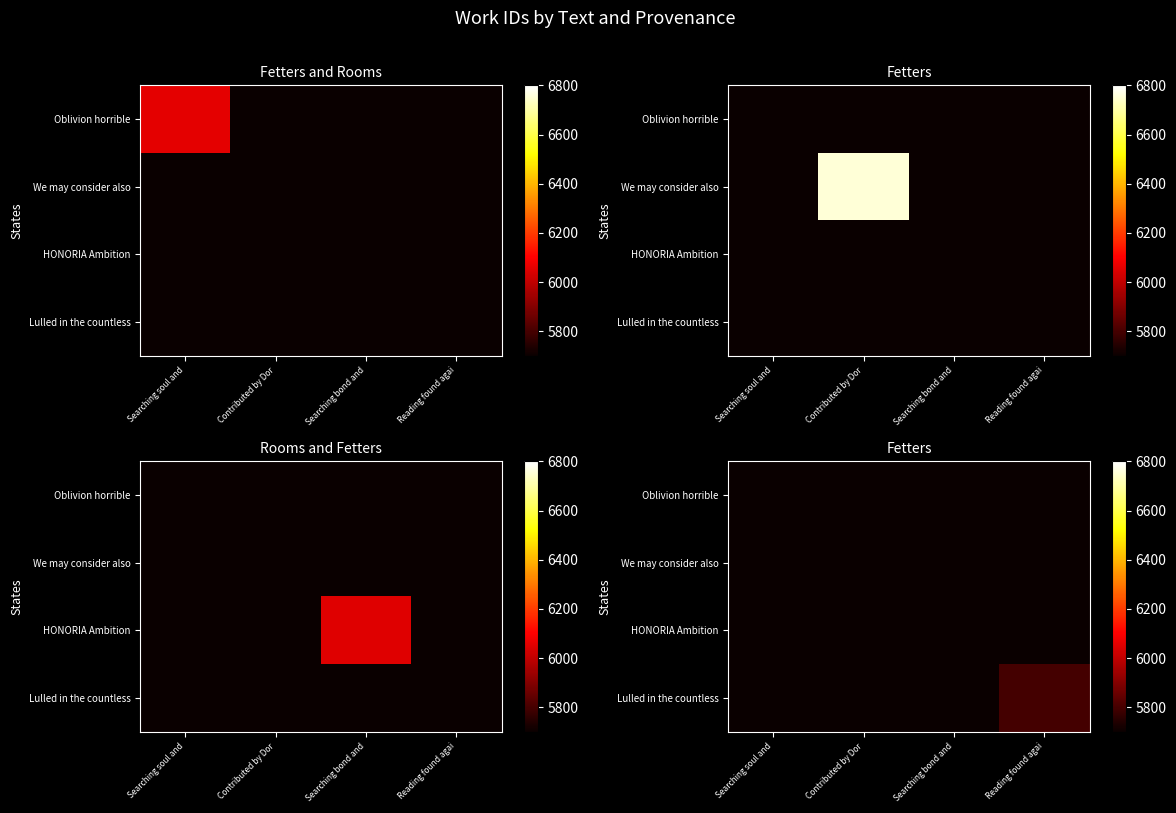

Is it true that HONORIA Ambition equals 5700 at Searching soul and?

True